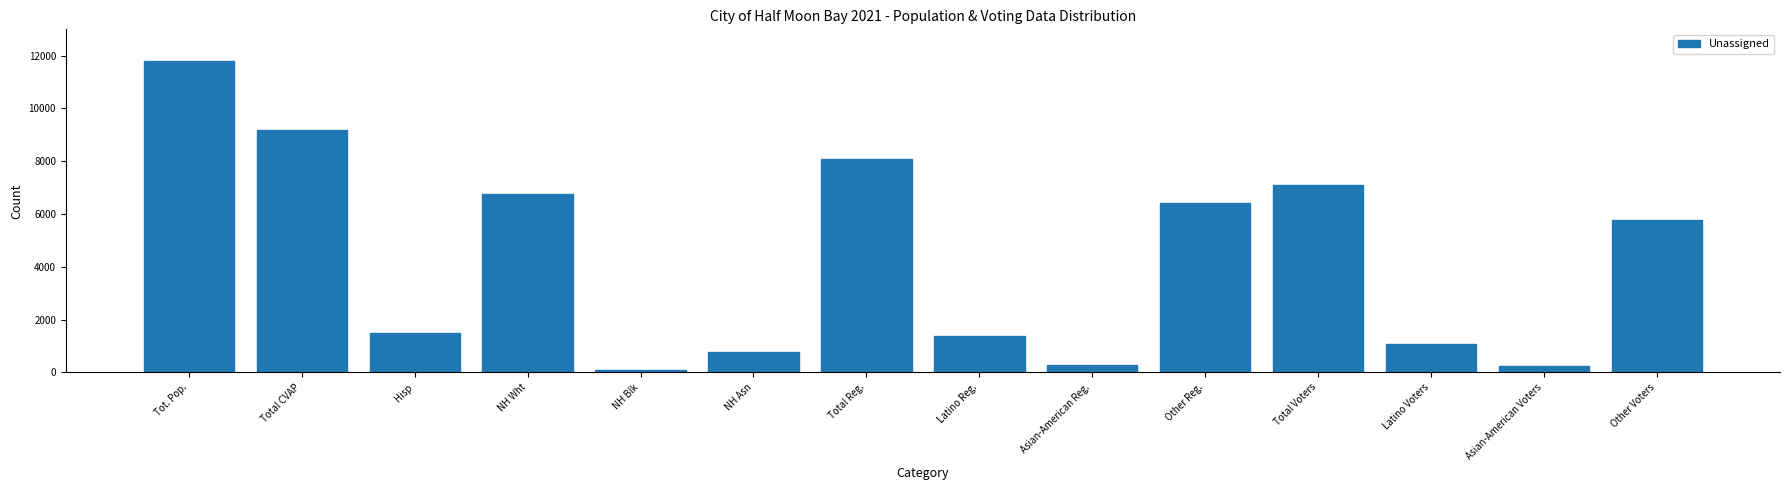

What value does the data have at Total Reg.?

8083.0